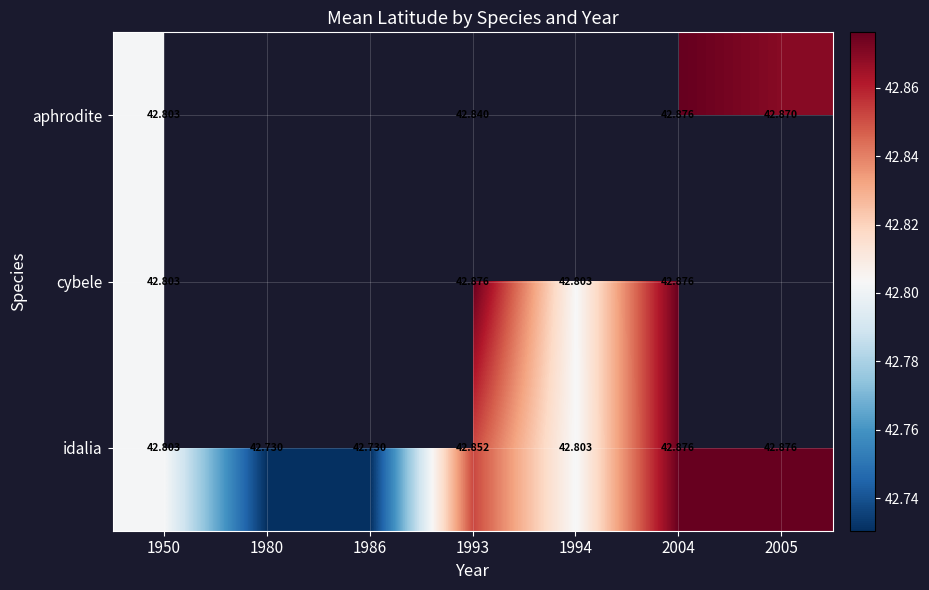

Between 1993 and 2004, which series saw the biggest shift?

aphrodite